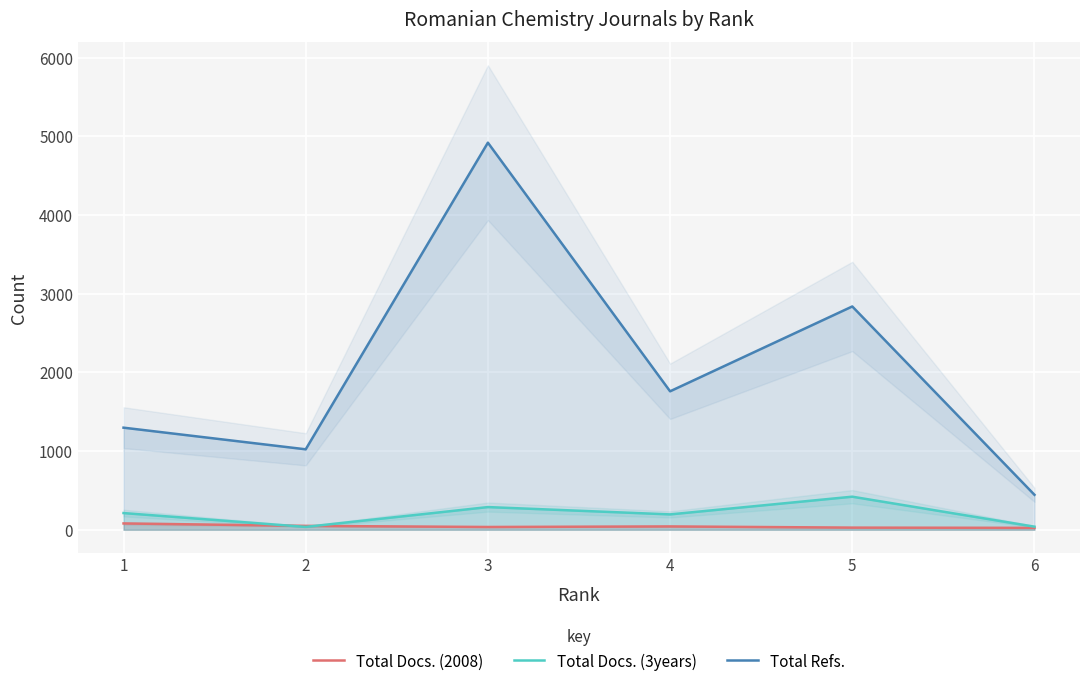

True or false: Total Refs. and Total Docs. (2008) cross at least once.

False